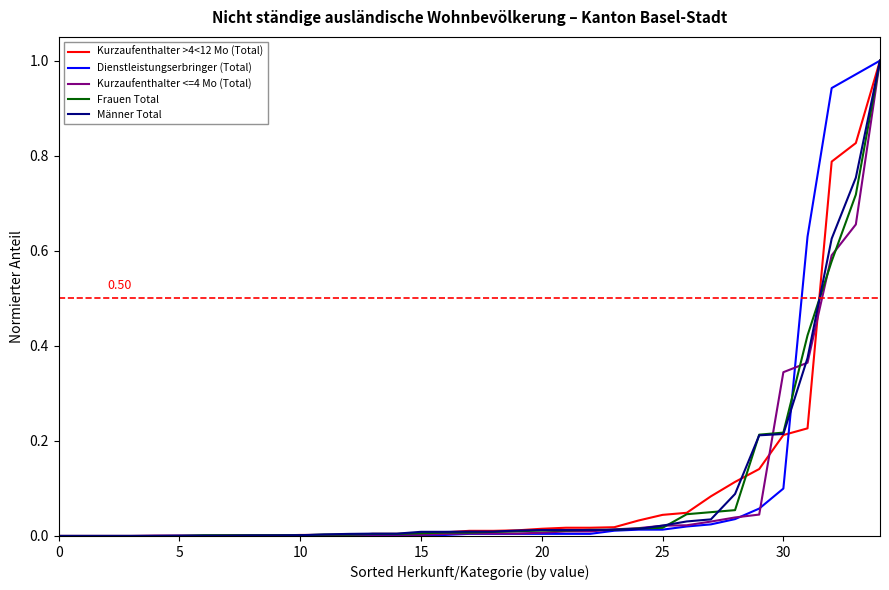

Which series has the largest total across all categories?

Dienstleistungserbringer (Total)